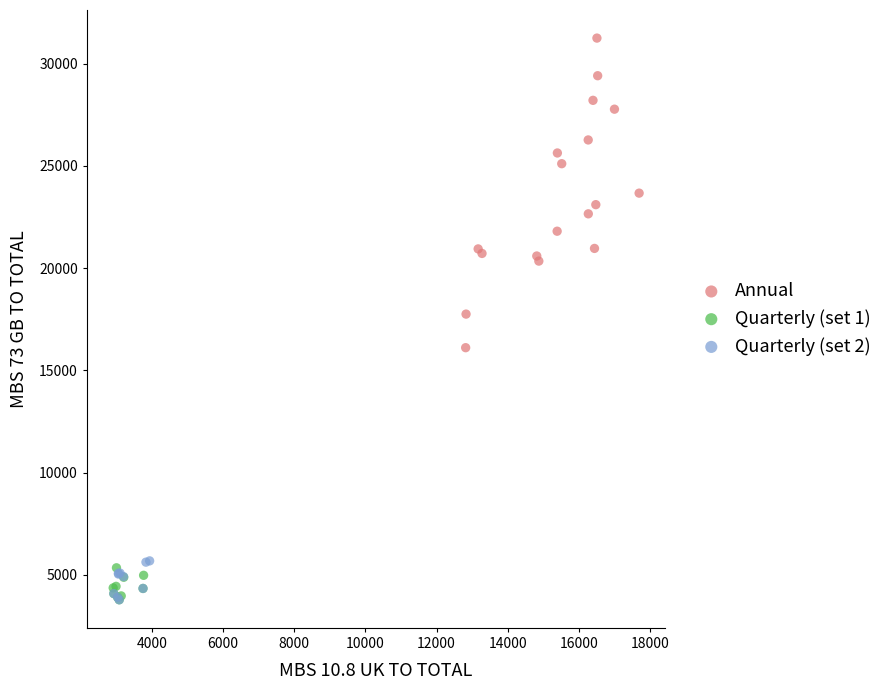

Which series reaches the maximum Y coordinate?

Annual